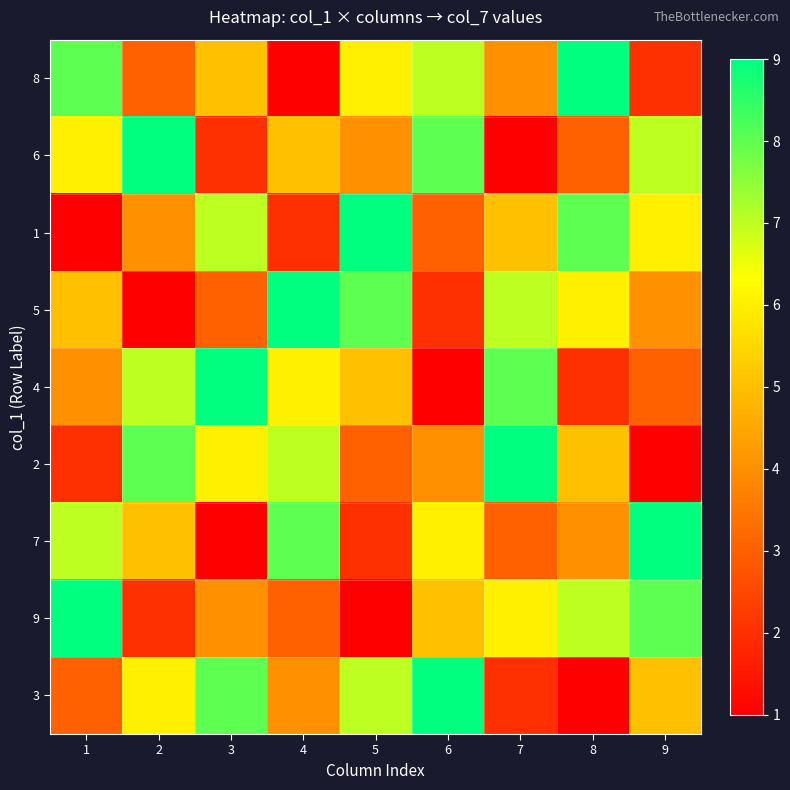

At how many categories does at least one series exceed 5?

9